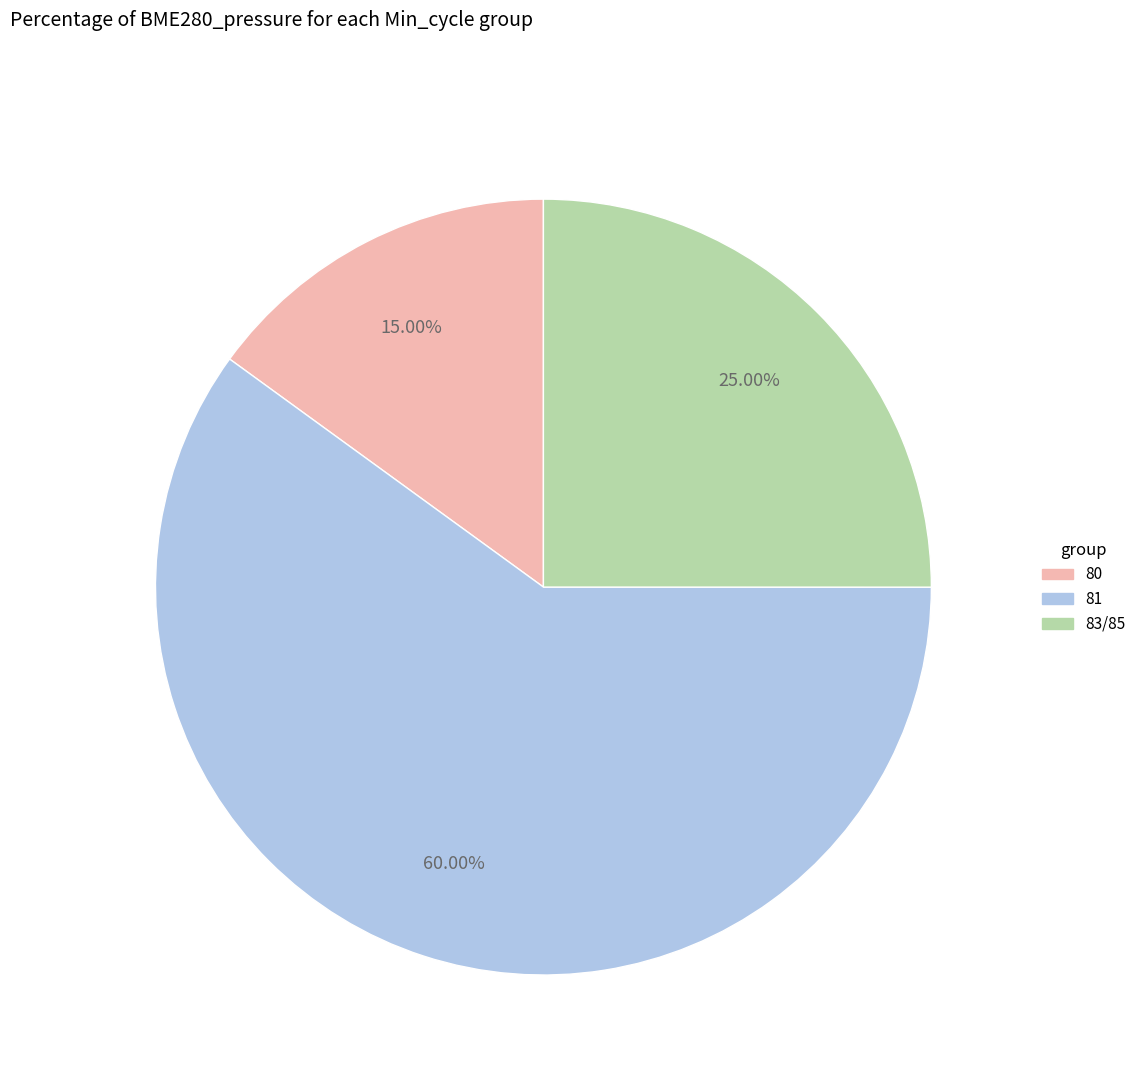

Is there a majority slice in this chart?

Yes